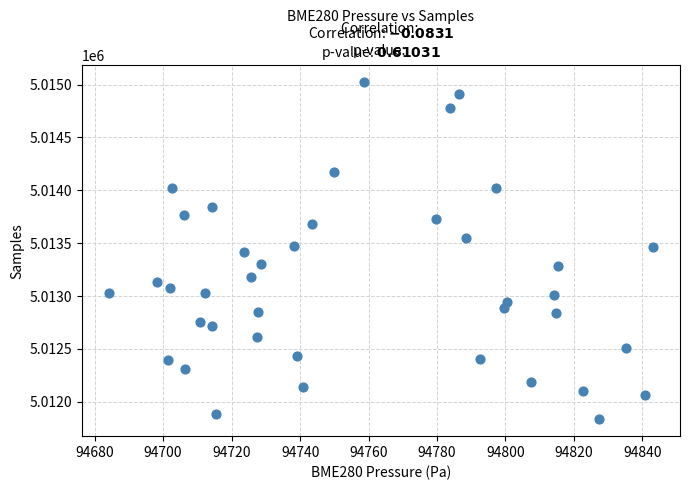

What is the range of Y values (max minus min)?

3188